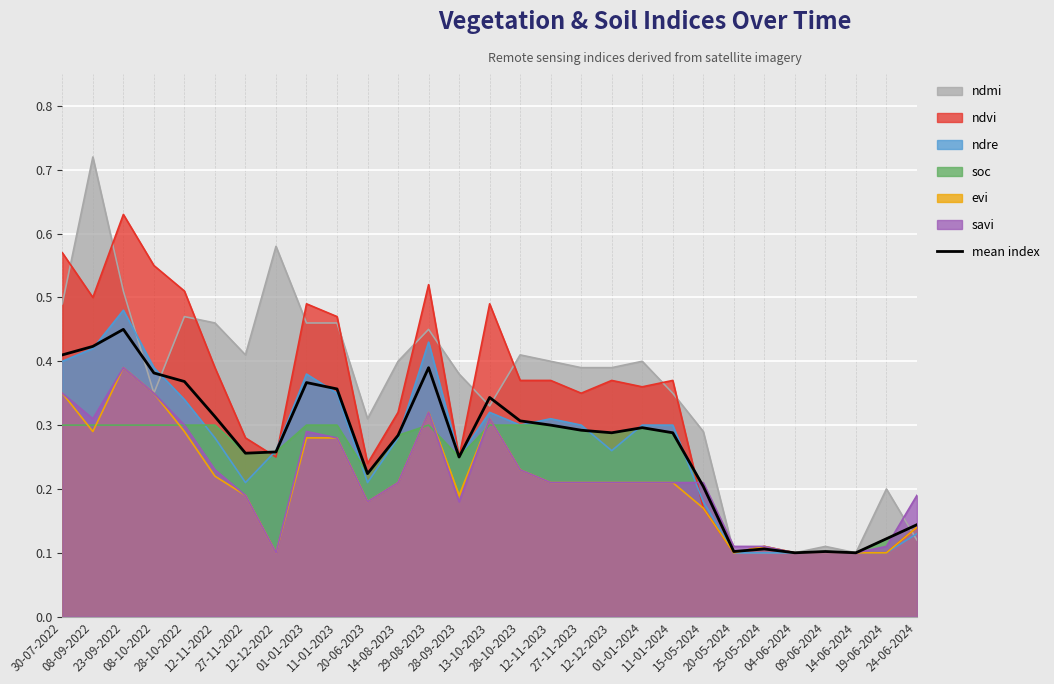

Which series has the widest spread of values?

ndmi